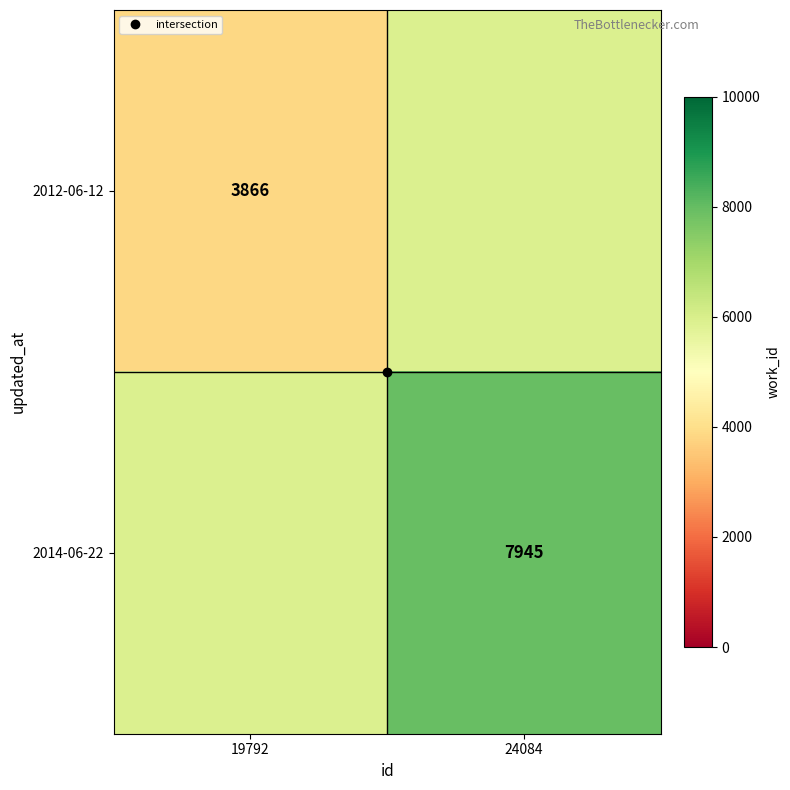

Count the 2012-06-12 values in the range 3866 to 5905.

2